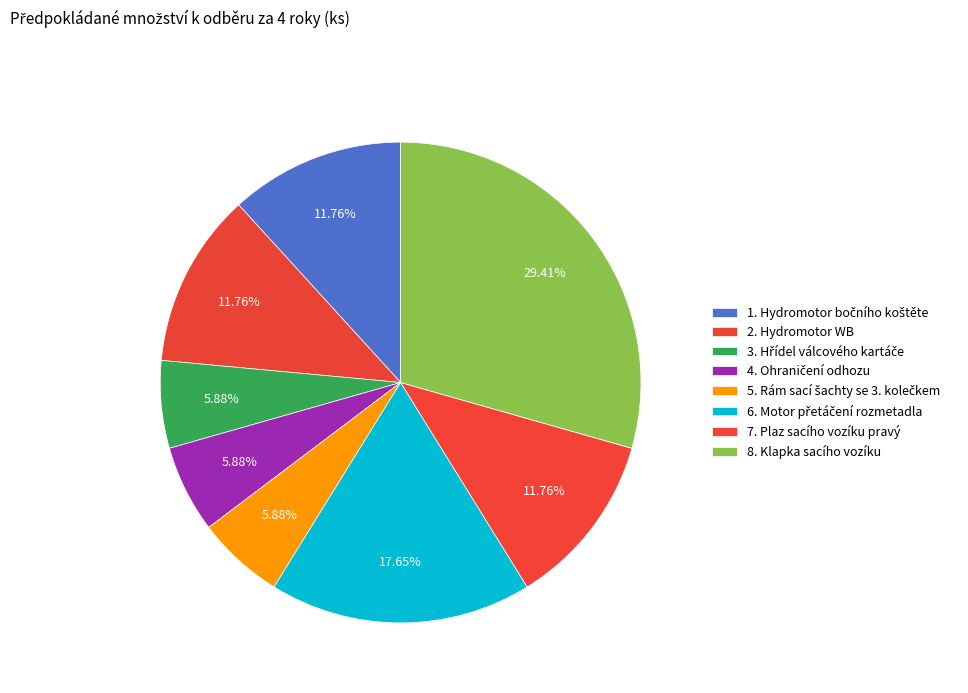

What percentage is the 1. Hydromotor bočního koštěte slice, to the nearest percent?

12%